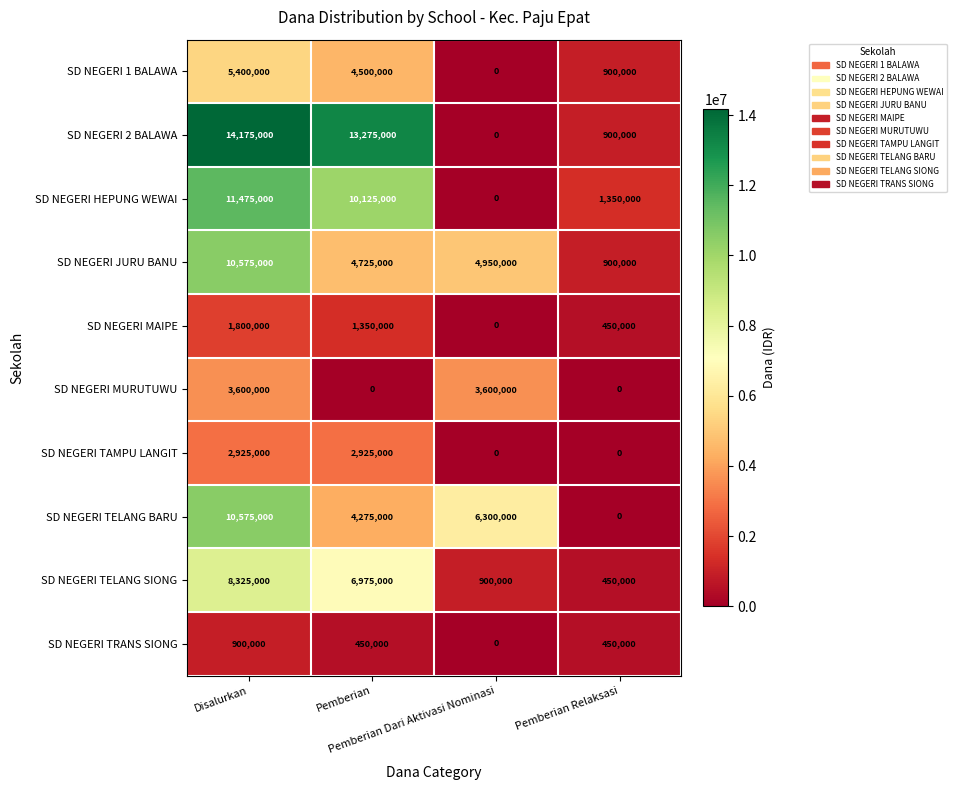

What is the sum of all SD NEGERI MURUTUWU values?

7200000